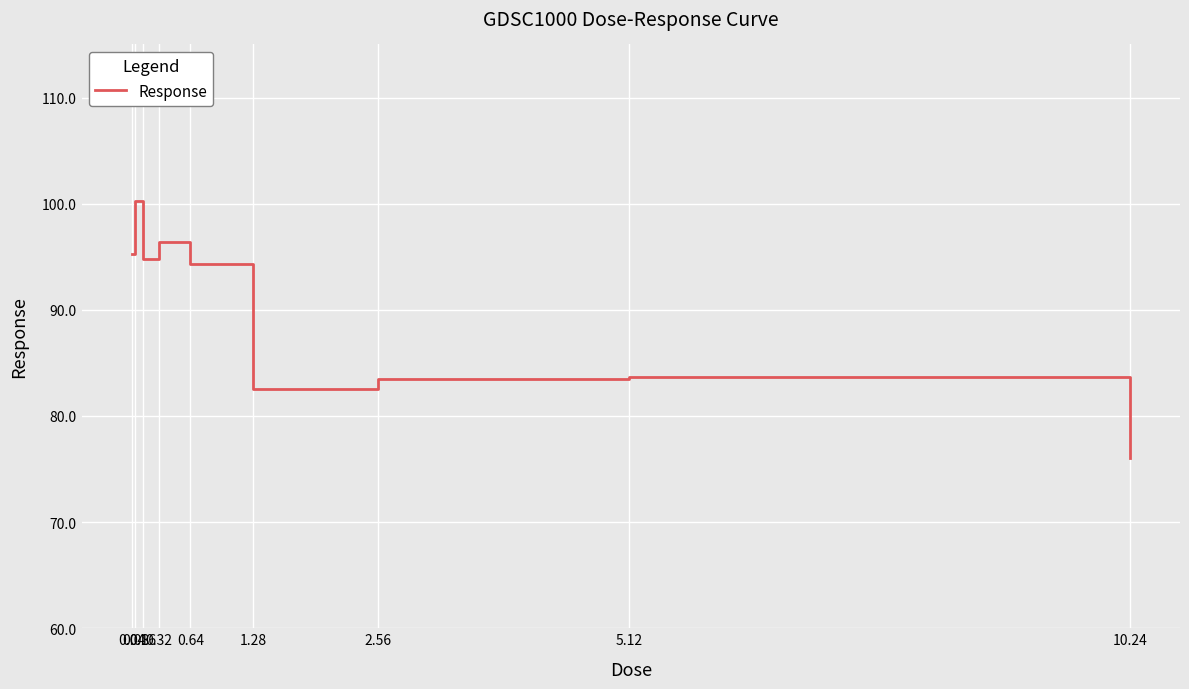

What is the maximum value shown in the chart?

100.2